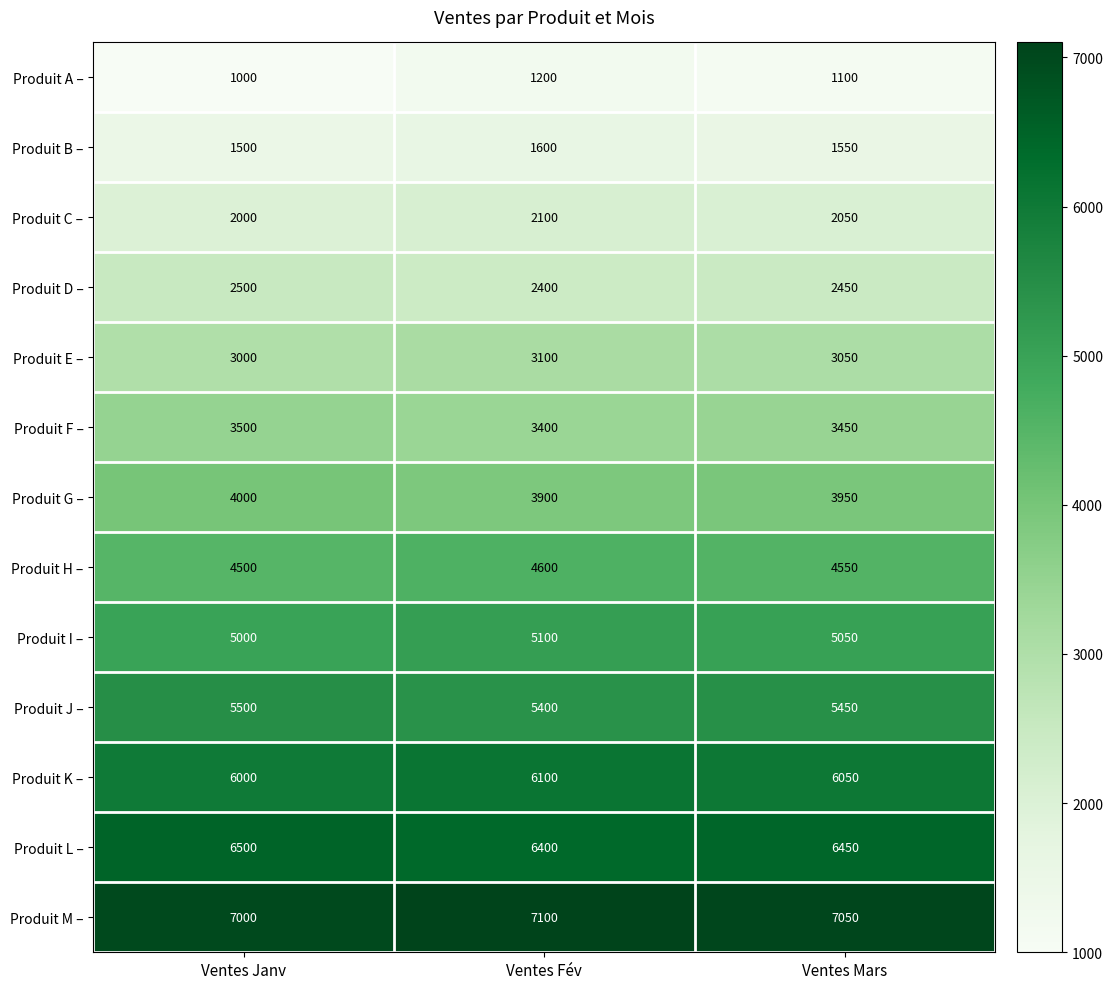

What is the difference between the Produit K – values at Ventes Fév and Ventes Janv?

100